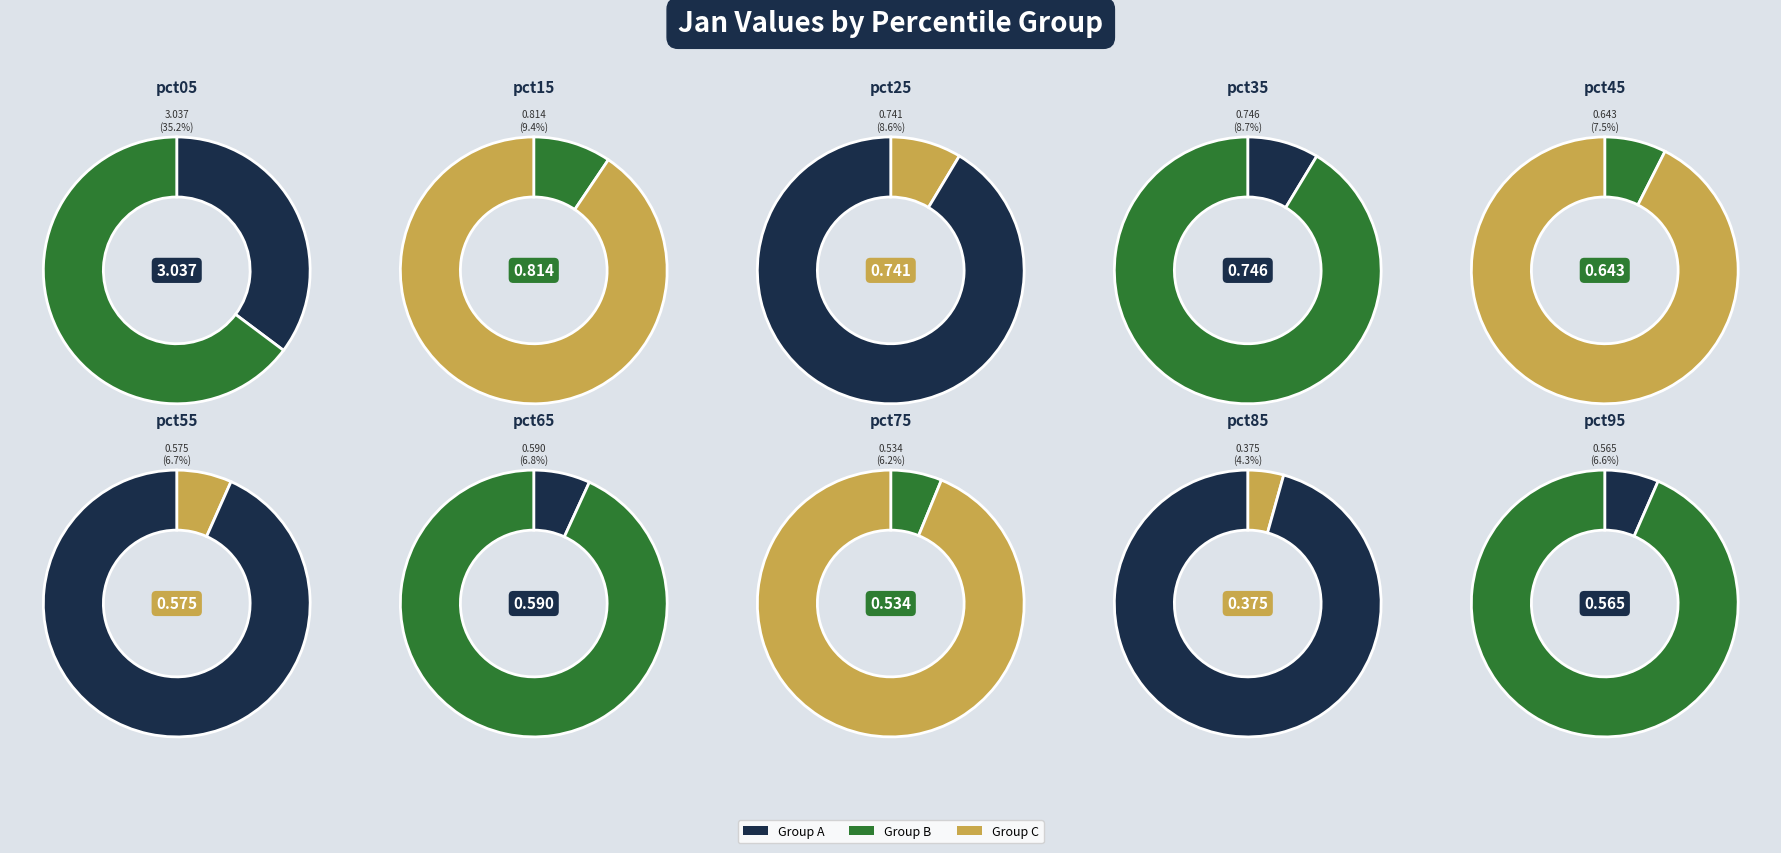

To the nearest percent, what is the difference between the pct45 and pct85 slice percentages?

3%